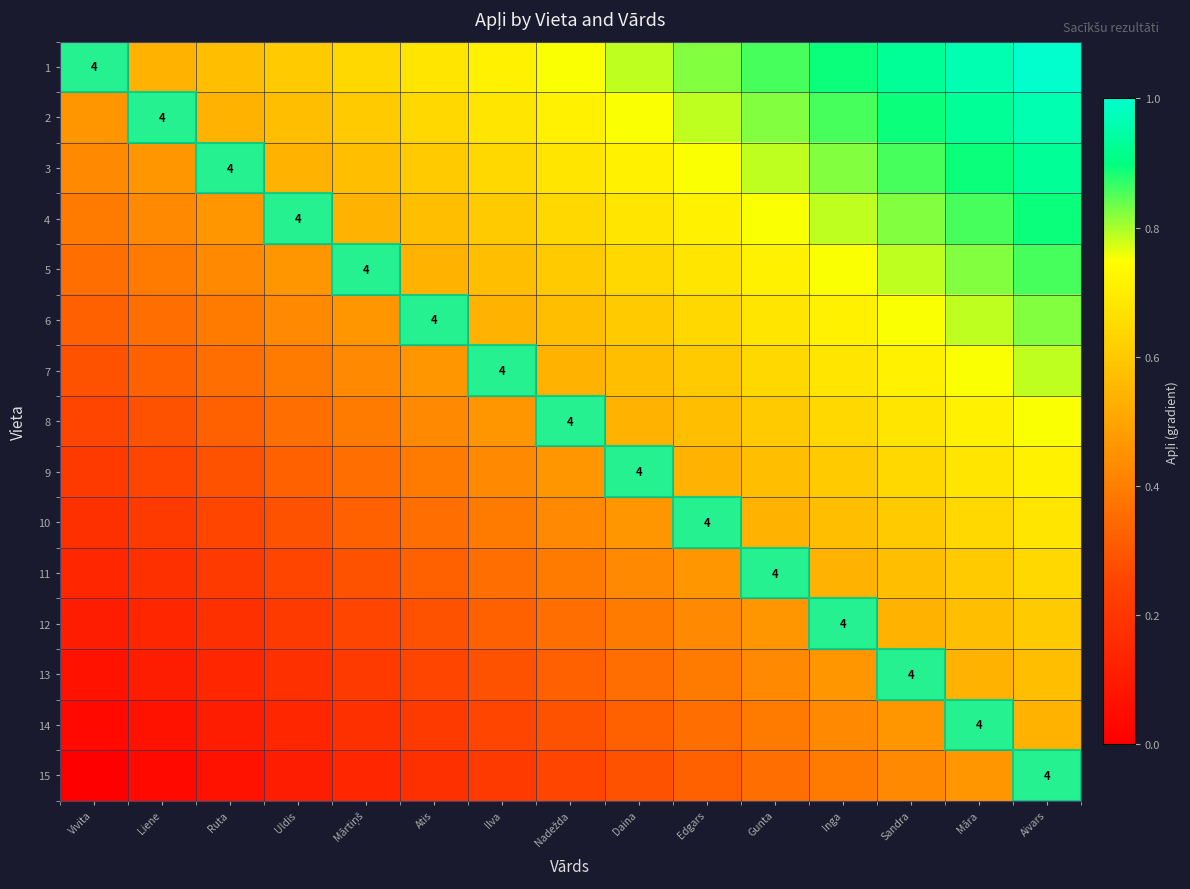

At which category is the sum across all series the highest?

Aivars